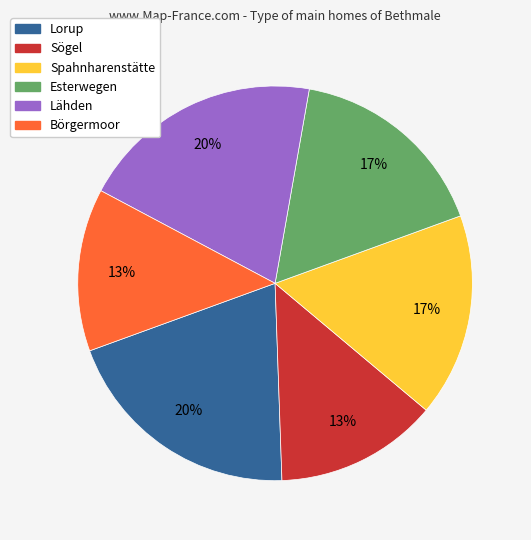

Count the number of slices in the pie.

6